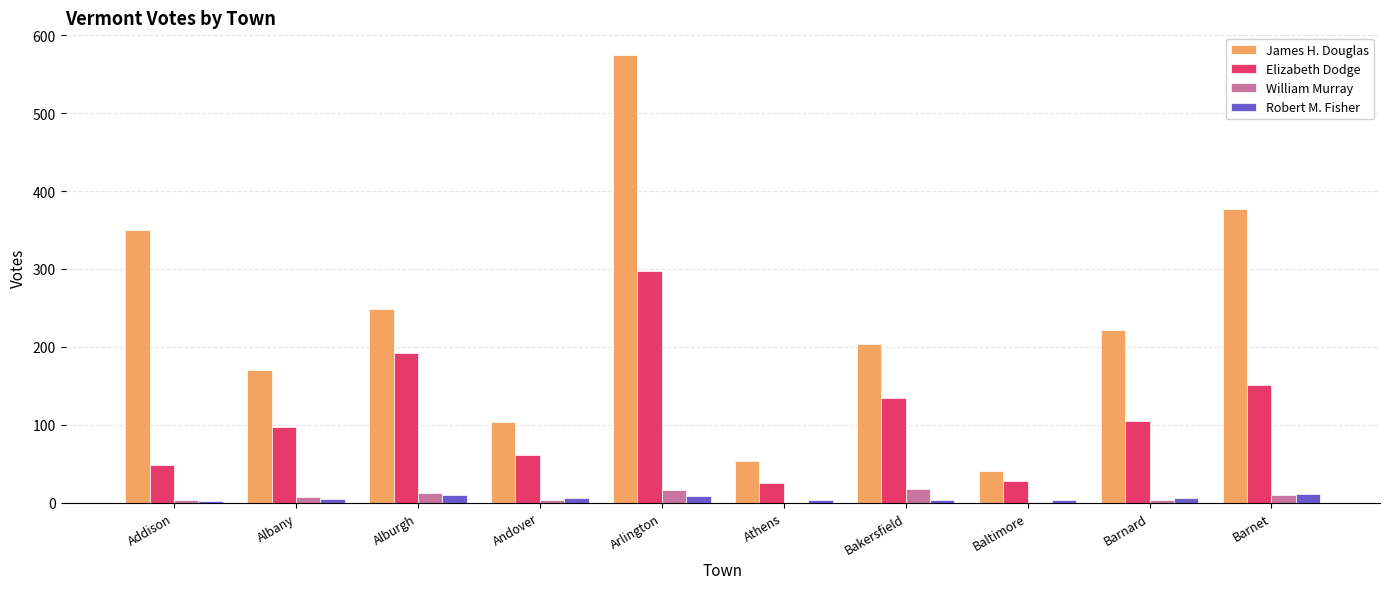

Which series has the largest total across all categories?

James H. Douglas